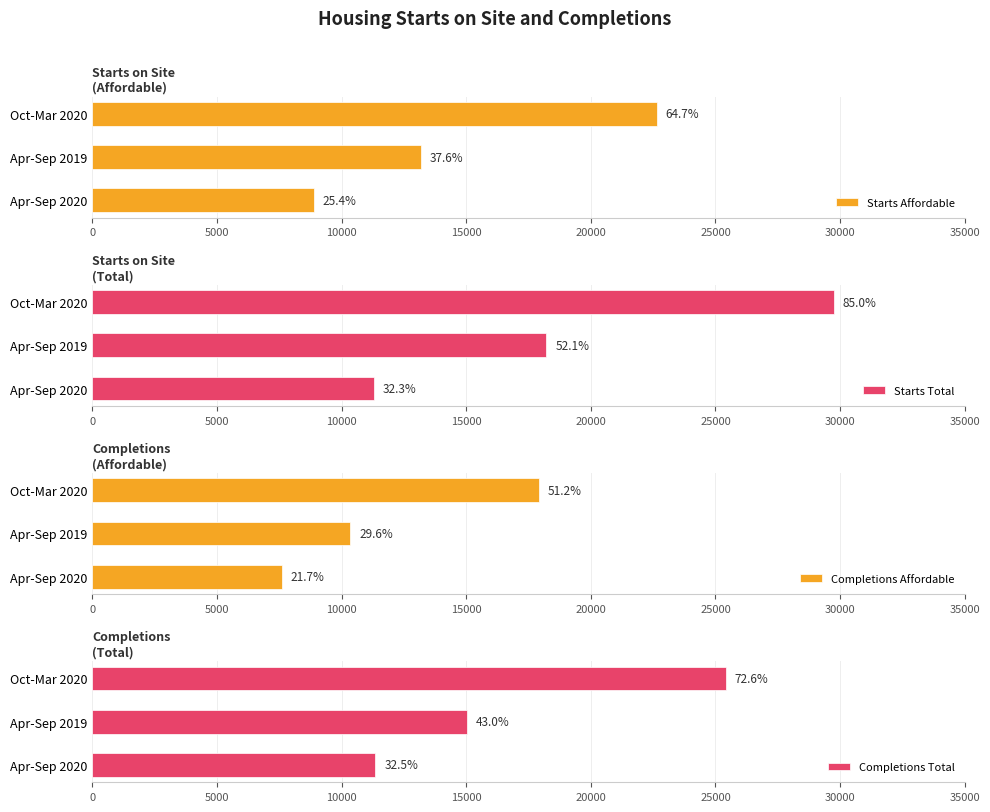

Which has a higher value, Apr-Sep 2020 or Apr-Sep 2019?

Apr-Sep 2019